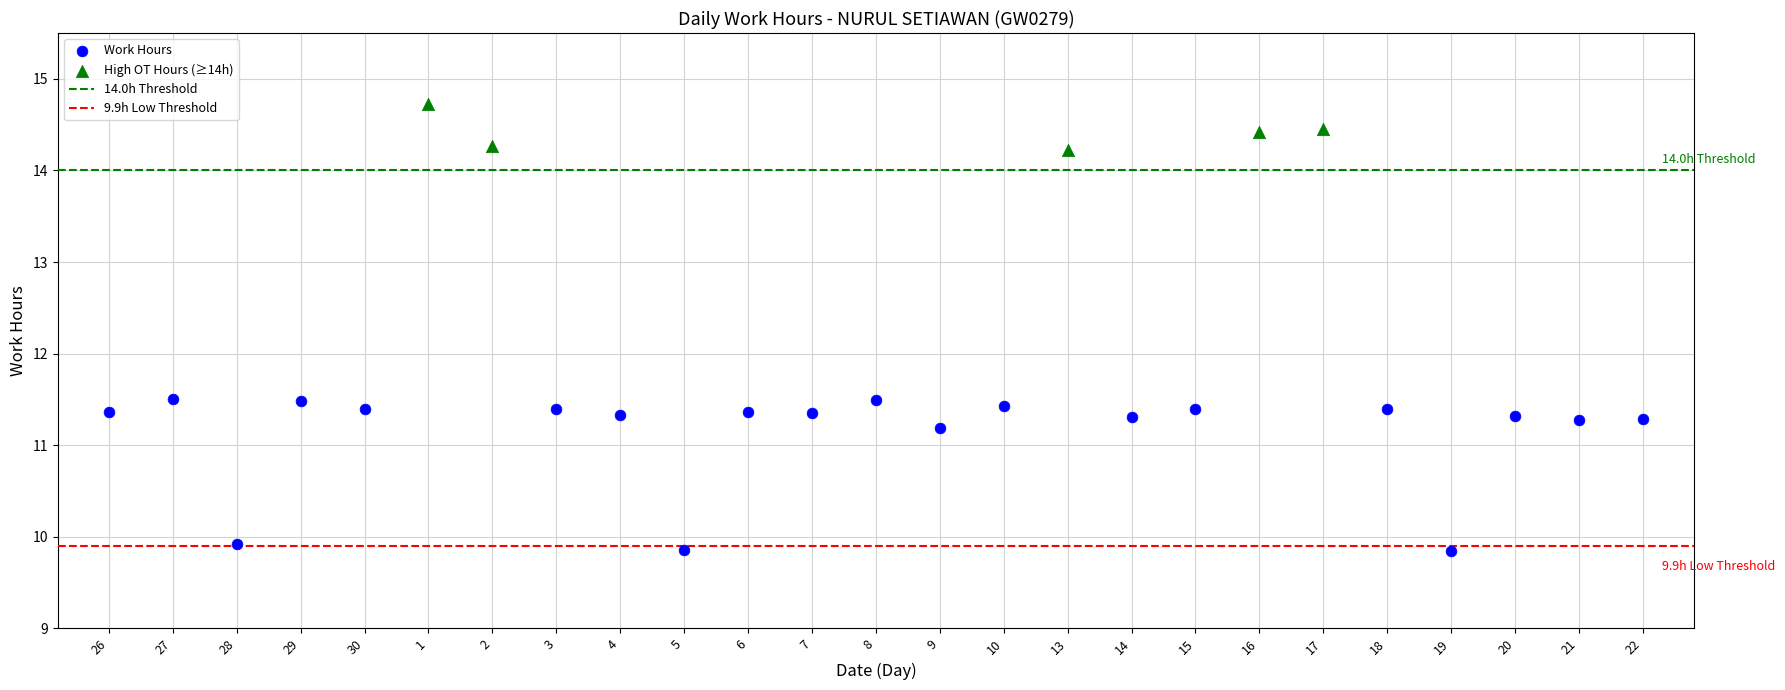

Which series has the widest spread of Y values?

Work Hours